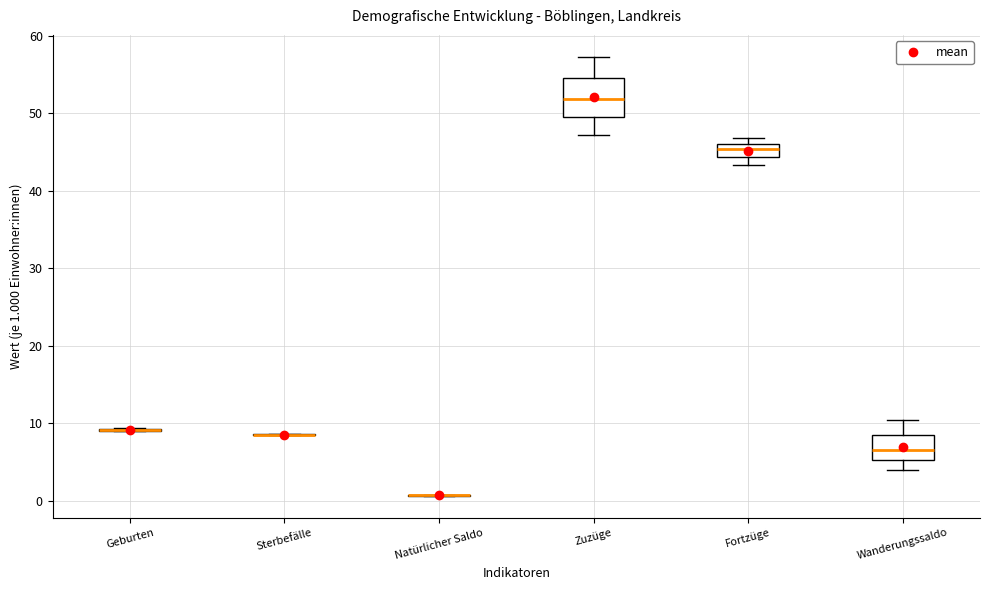

Reading left to right, read every box against the y-axis: the position of its median line, the range the box covers, and the ends of its whiskers. The values are not printed on the chart, so give them approximately, as read against the axis.

Geburten: box collapsed to a line at 9, whiskers 9 to 9
Sterbefälle: box collapsed to a line at 9, whiskers 9 to 9
Natürlicher Saldo: box collapsed to a line at 1, whiskers 1 to 1
Zuzüge: median 52, box 50 to 55, whiskers 47 to 57
Fortzüge: median 45, box 44 to 46, whiskers 43 to 47
Wanderungssaldo: median 7, box 5 to 8, whiskers 4 to 10